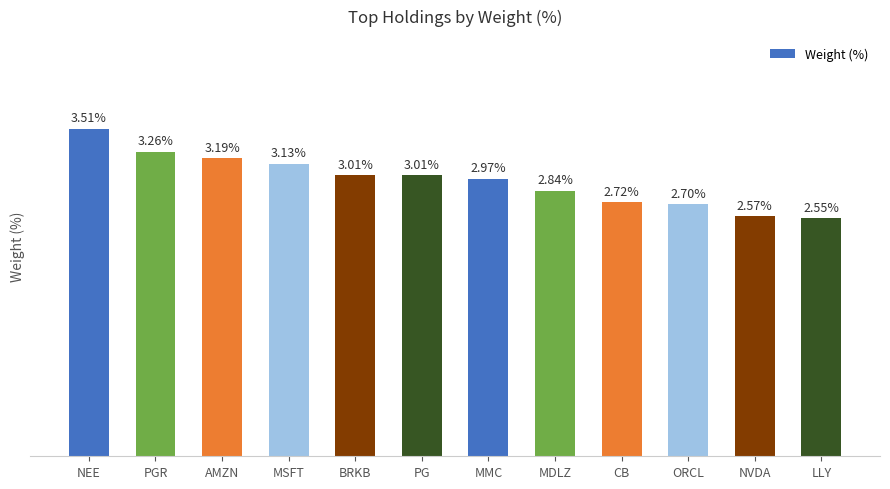

At which category does the chart reach its minimum across all series?

LLY